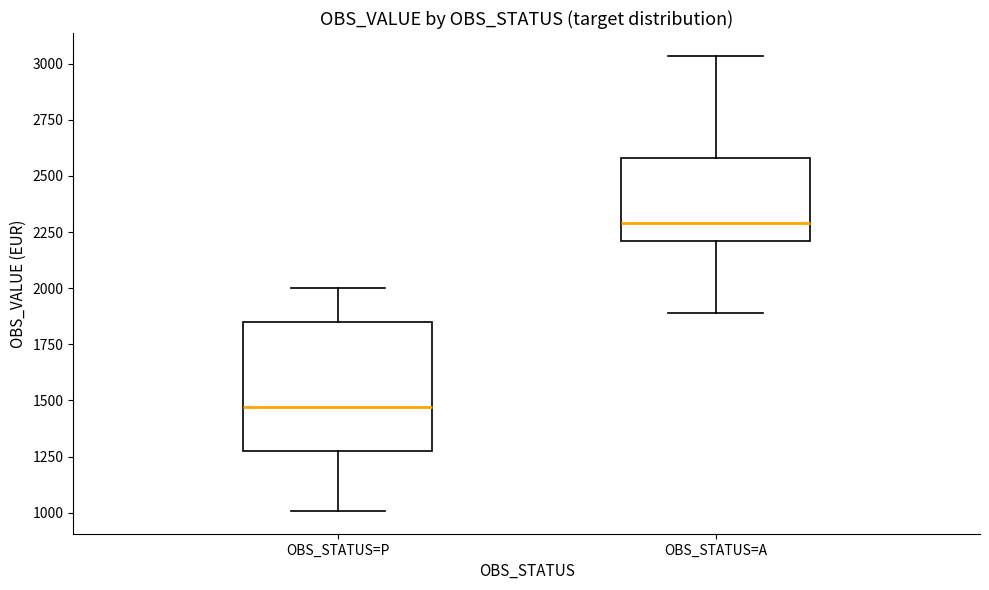

Reading left to right, transcribe this box plot: for each box, give where its median line is, the range the box spans, and where its two whiskers end, as read against the y-axis. The values are not printed on the chart, so give them approximately, as read against the axis.

OBS_STATUS=P: median 1450, box 1250 to 1850, whiskers 1000 to 2000
OBS_STATUS=A: median 2300, box 2200 to 2600, whiskers 1900 to 3050